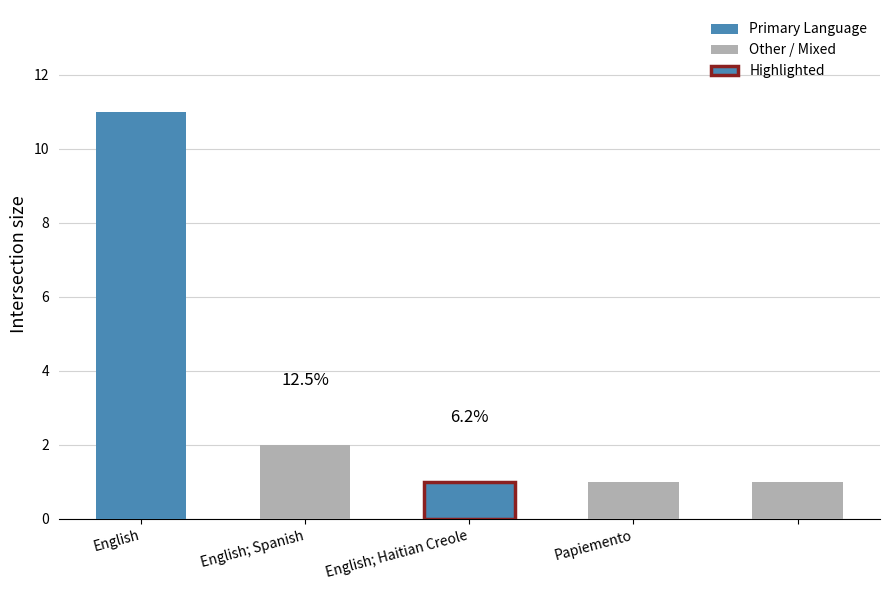

Reading left to right, what are all the values shown in this chart?

English=11	English; Spanish=2	English; Haitian Creole=1	Papiemento=1	=1